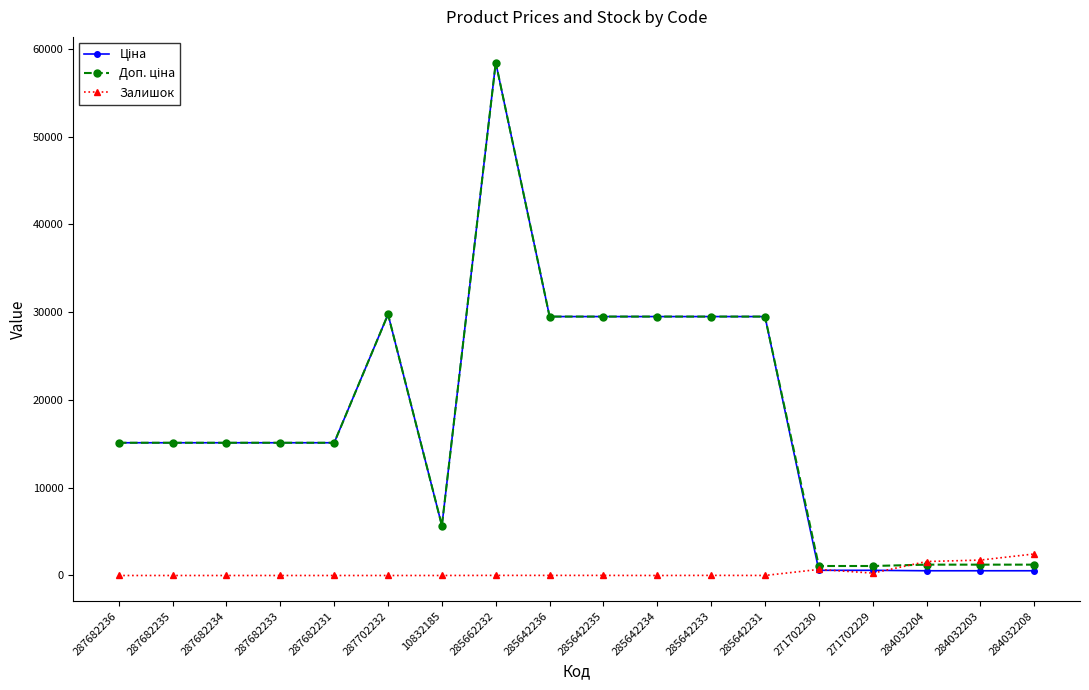

At how many categories does at least one series exceed 25831?

7